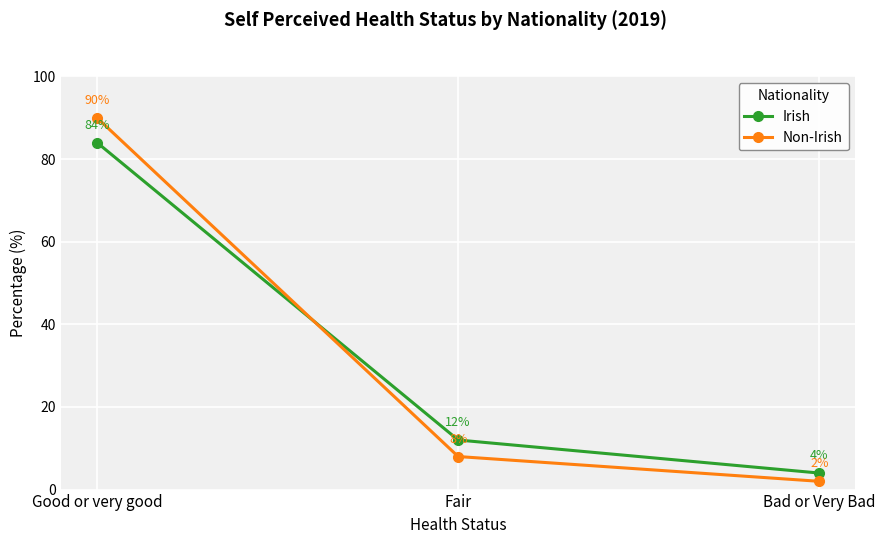

Which series has the largest range (max minus min)?

Non-Irish